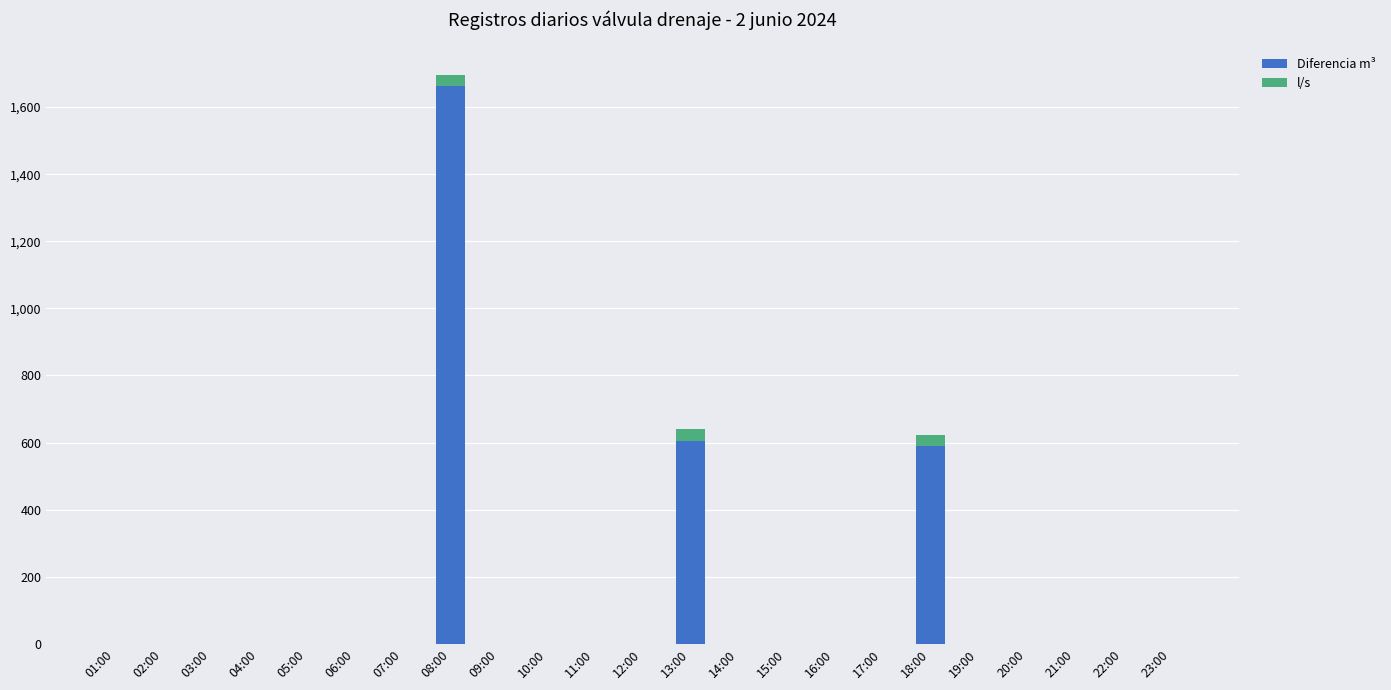

At which category is the sum across all series the highest?

08:00